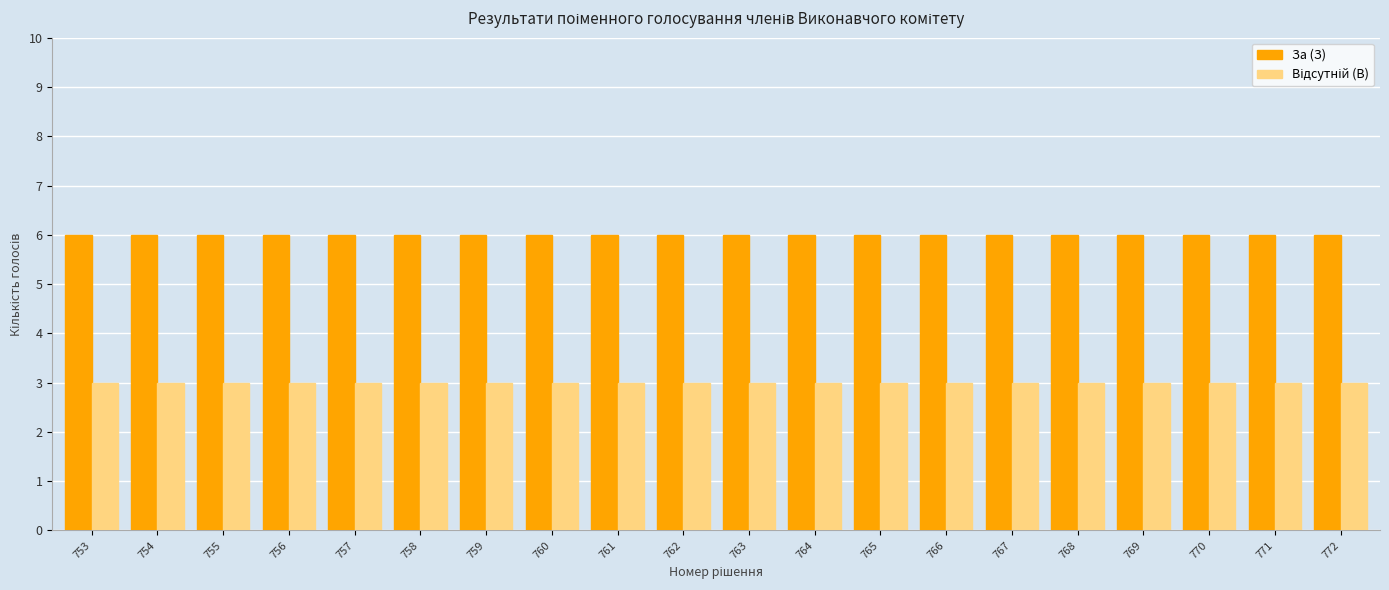

What is the minimum value shown in the chart?

3